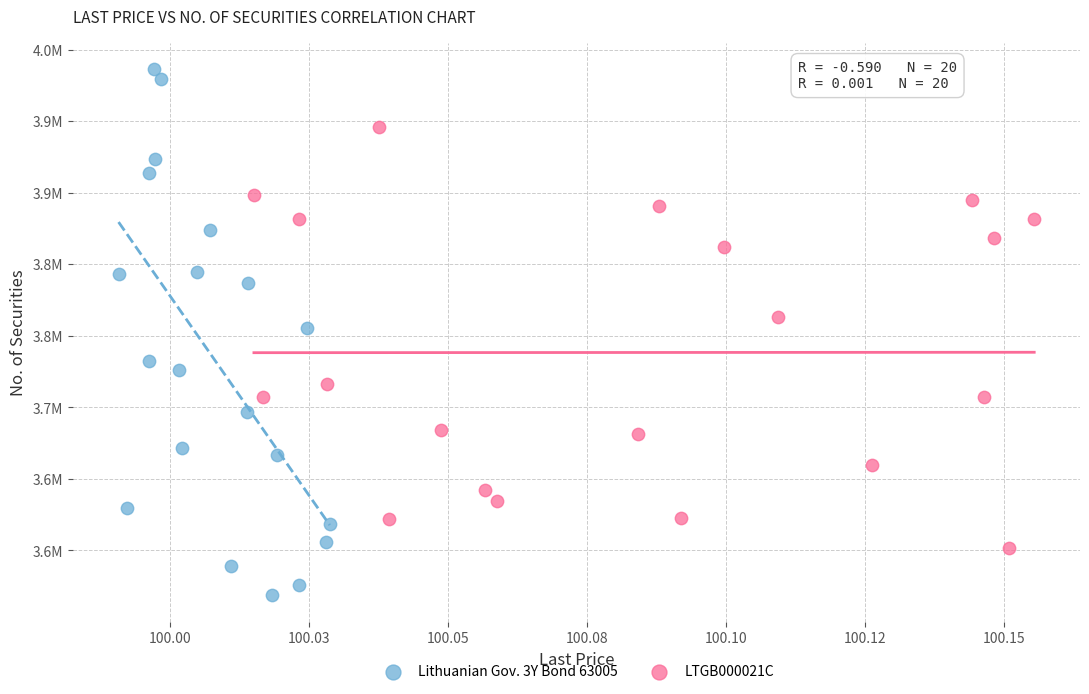

Which series contains the lowest Y value?

Lithuanian Gov. 3Y Bond 63005